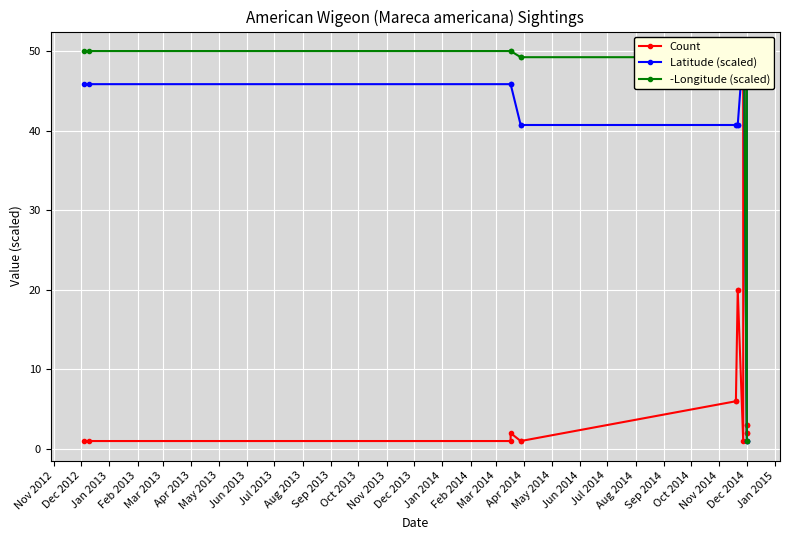

The Latitude (scaled) series shows 66.8 at Jun 2013. True or false?

False